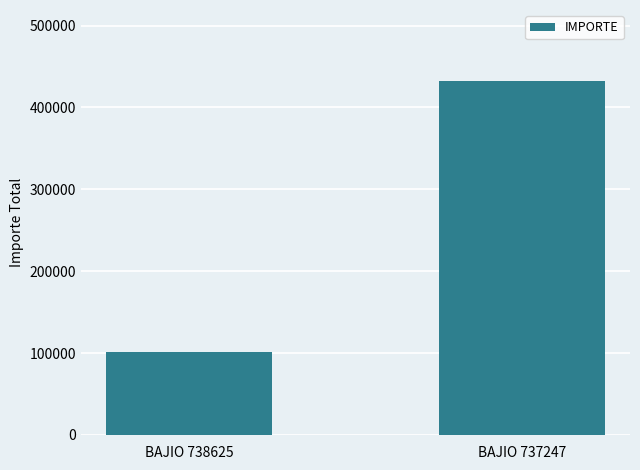

Which has a higher value, BAJIO 738625 or BAJIO 737247?

BAJIO 737247